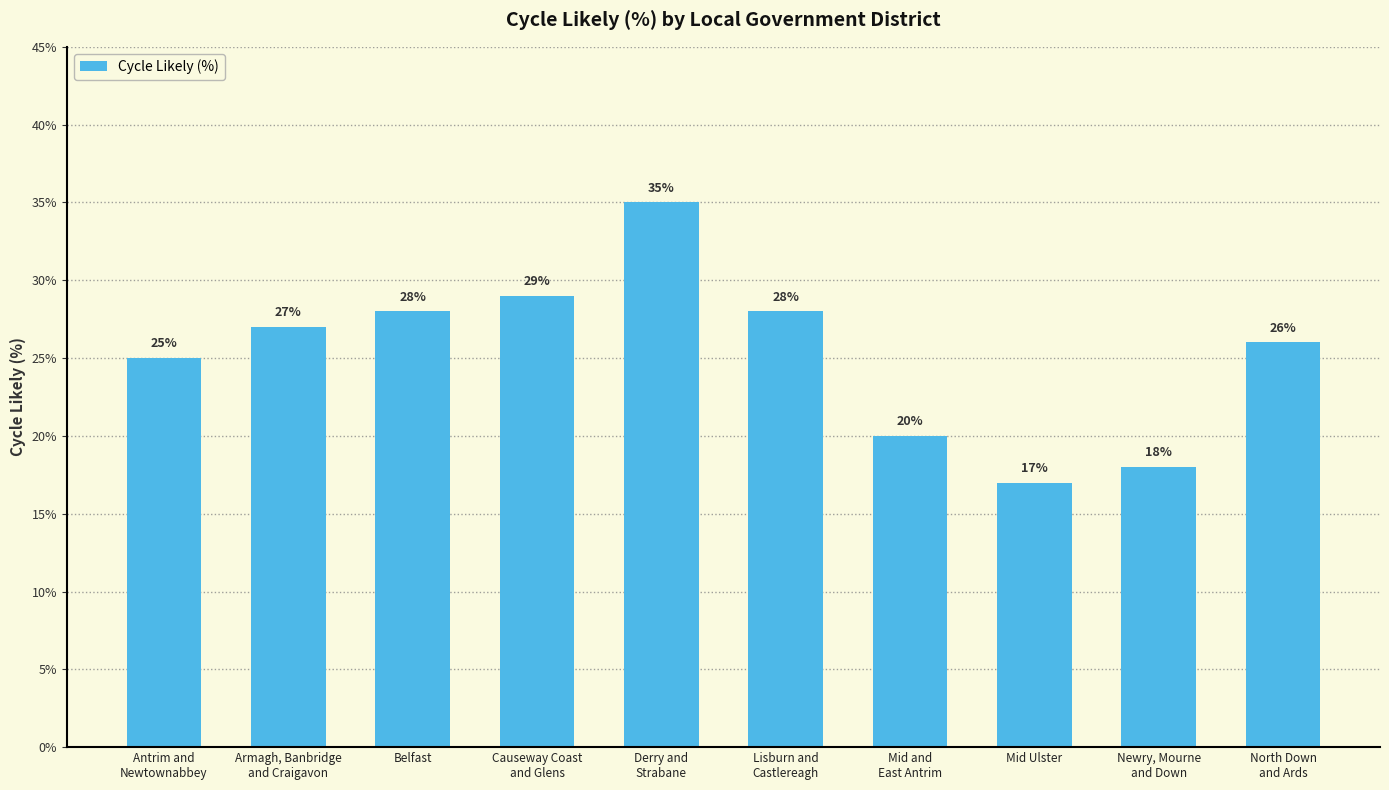

What position from the right is Causeway Coast
and Glens?

7